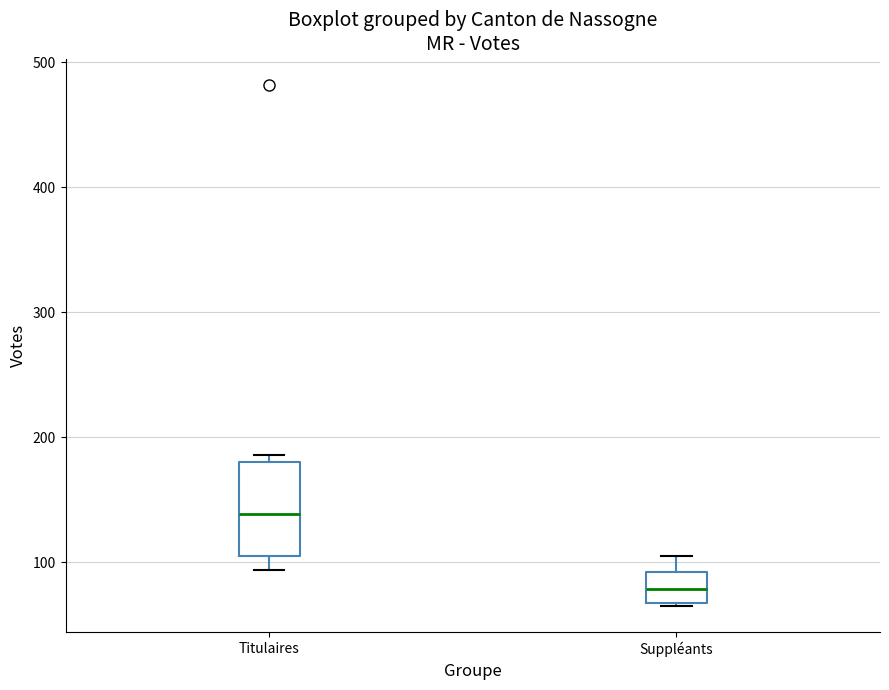

Reading left to right, transcribe this box plot: for each box, give where its median line is, the range the box spans, and where its two whiskers end, as read against the y-axis. The values are not printed on the chart, so give them approximately, as read against the axis.

Titulaires: median 140, box 100 to 180, whiskers 90 to 190
Suppléants: median 80, box 70 to 90, whiskers 70 to 110